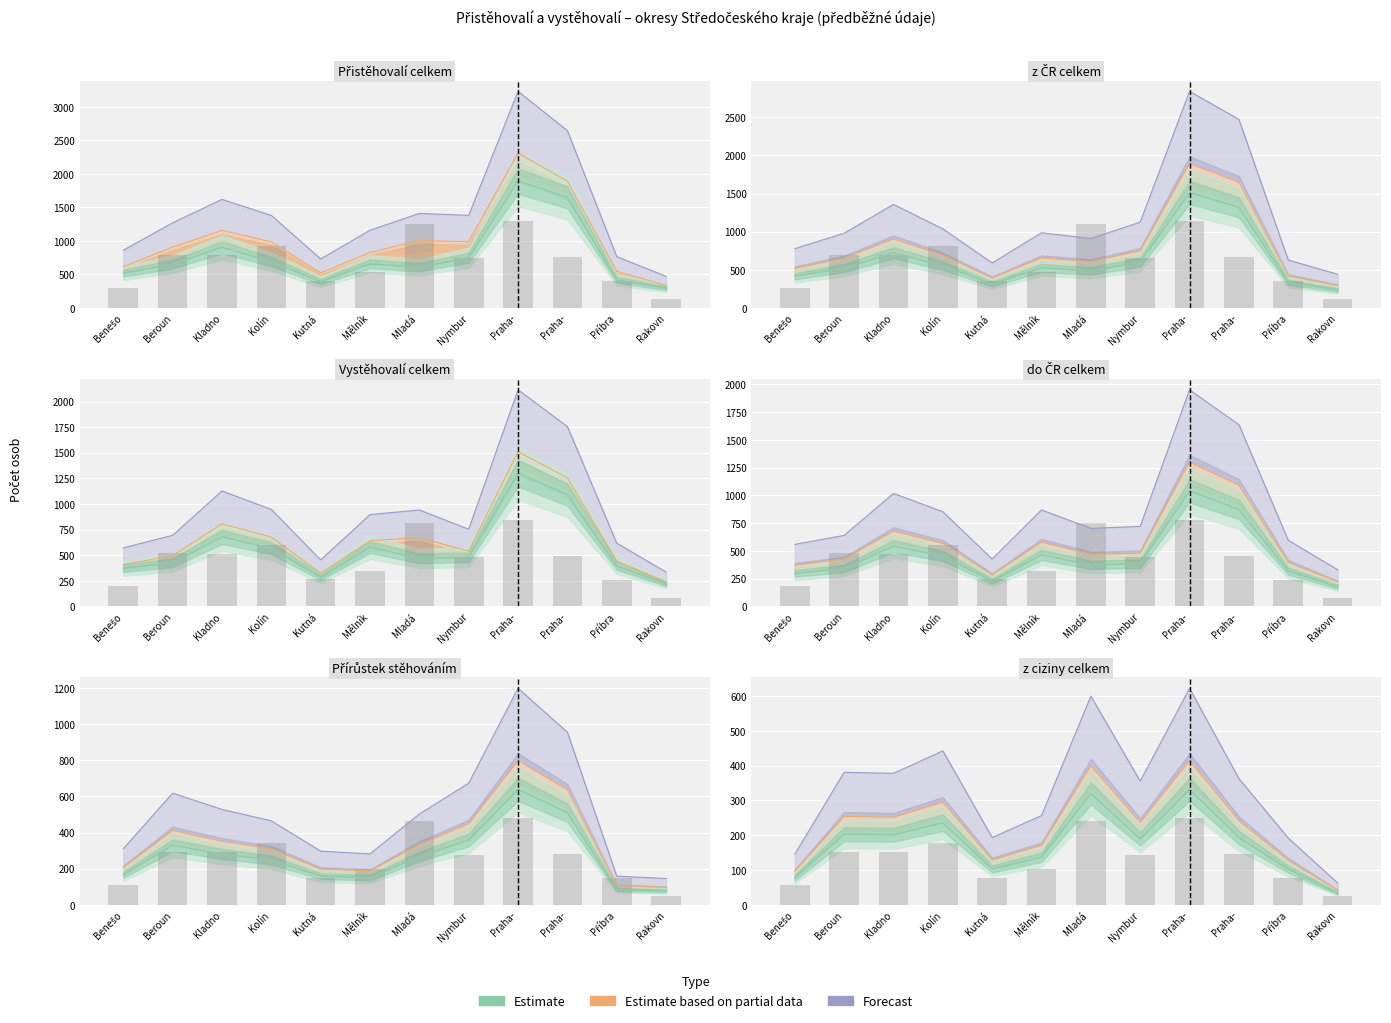

Which series has the largest total across all categories?

Forecast